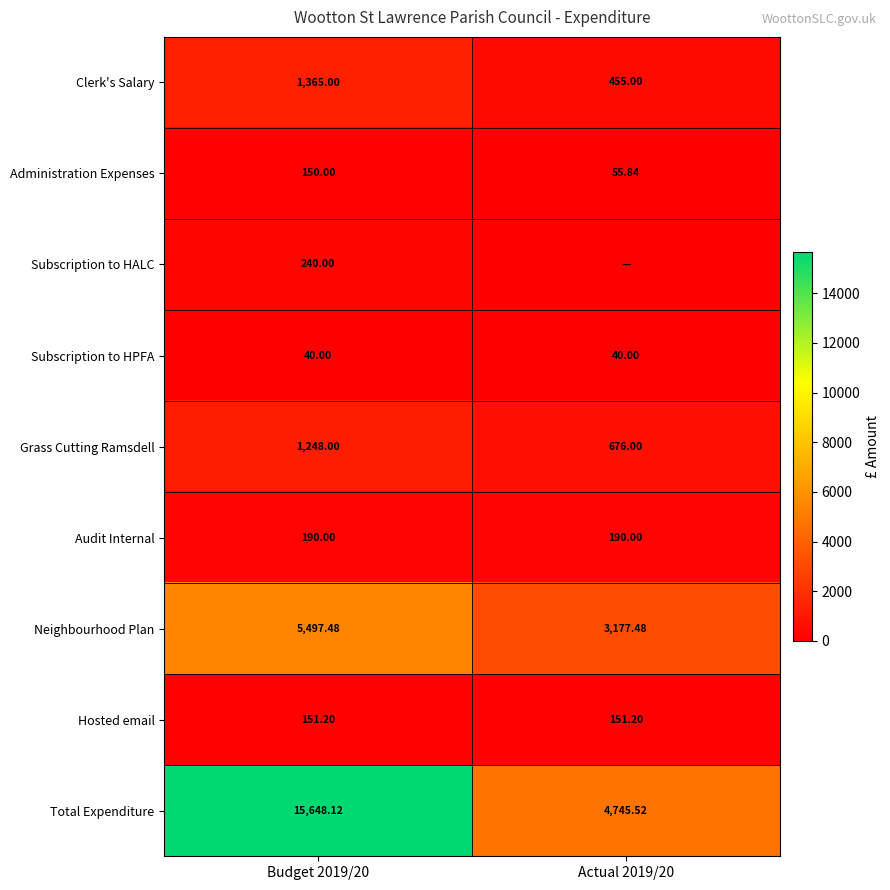

At Budget 2019/20, list the series in order from smallest to largest.

Subscription to HPFA, Administration Expenses, Hosted email, Audit Internal, Subscription to HALC, Grass Cutting Ramsdell, Clerk's Salary, Neighbourhood Plan, Total Expenditure